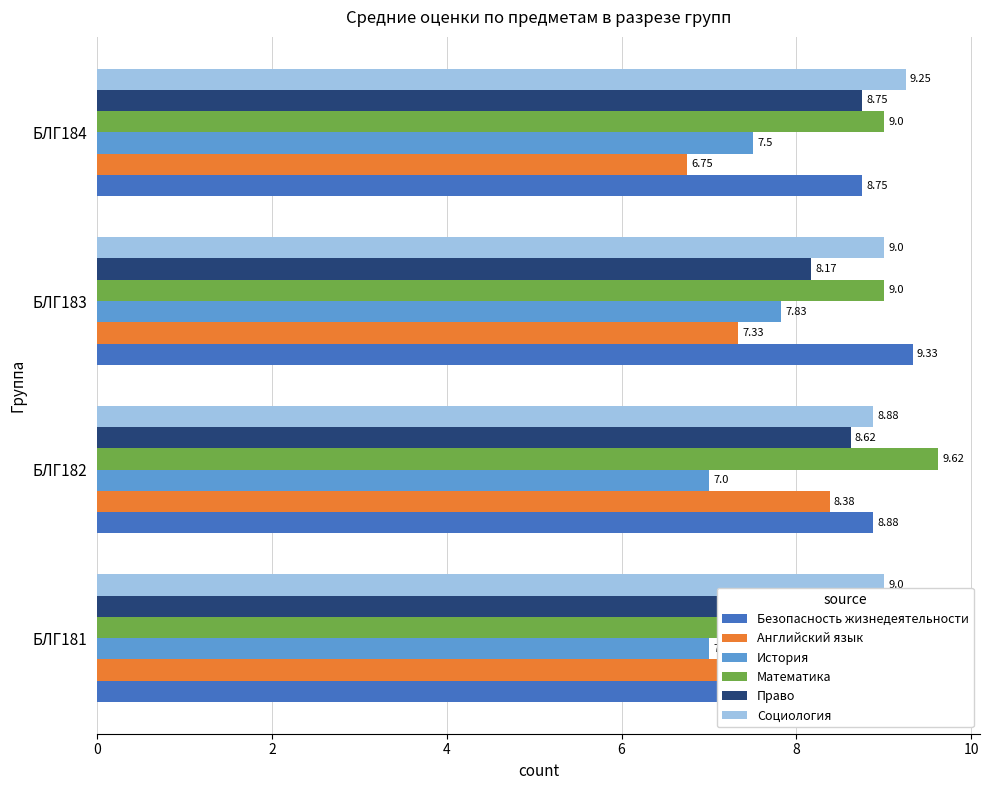

Between БЛГ182 and БЛГ183, which series saw the biggest shift?

Английский язык